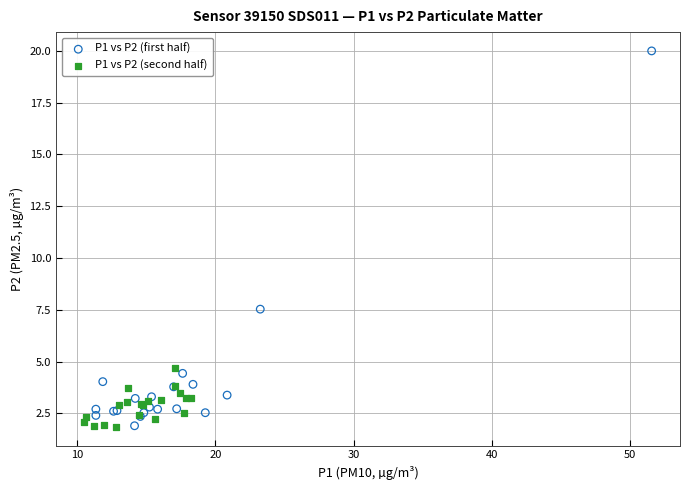

Which series reaches the maximum Y coordinate?

P1 vs P2 (first half)